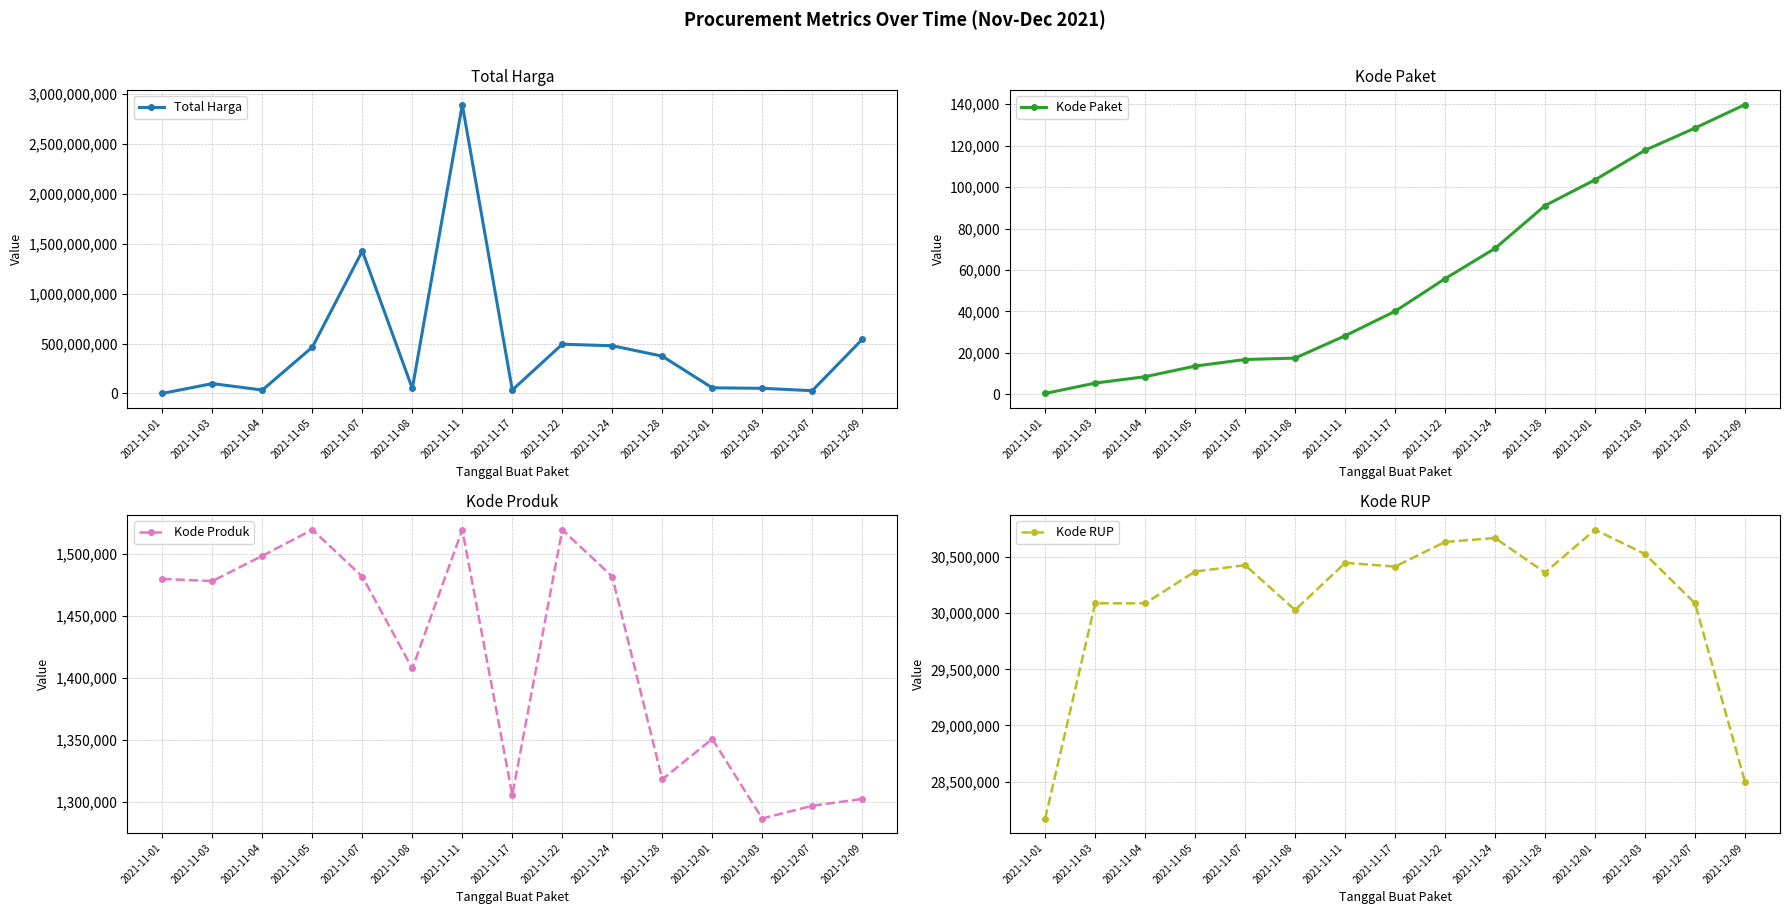

Reading left to right, extract all data points from this chart.

Total Harga: 333600	98772570	34000000	464002100	1425867900	49730040	2892122000	34292000	493000000	477600000	373404000	56152800	51601000	27412000	541071000
Kode Paket: 464	5449	8530	13652	16823	17509	28271	40112	55826	70453	91101	103541	117783	128516	139817
Kode Produk: 1479674	1477921	1498322	1519264	1481562	1407595	1519309	1305852	1519260	1481562	1318333	1350905	1286873	1297110	1302598
Kode RUP: 28171087	30089034	30089034	30372232	30428912	30029068	30449124	30416731	30636058	30670893	30363247	30745112	30527421	30089034	28497118